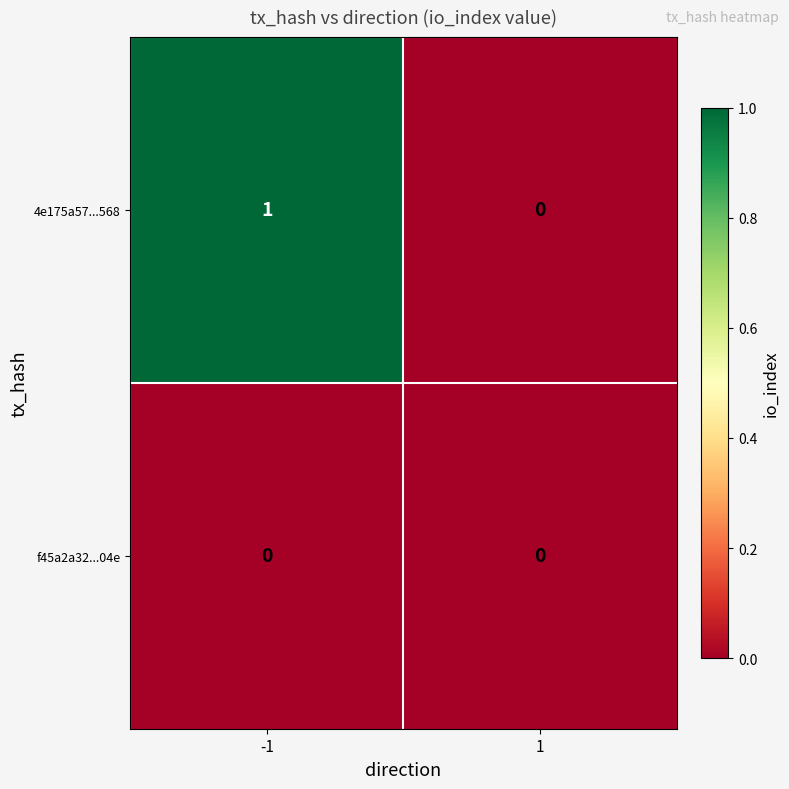

Rank the series by their maximum value, from lowest to highest.

f45a2a32...04e, 4e175a57...568